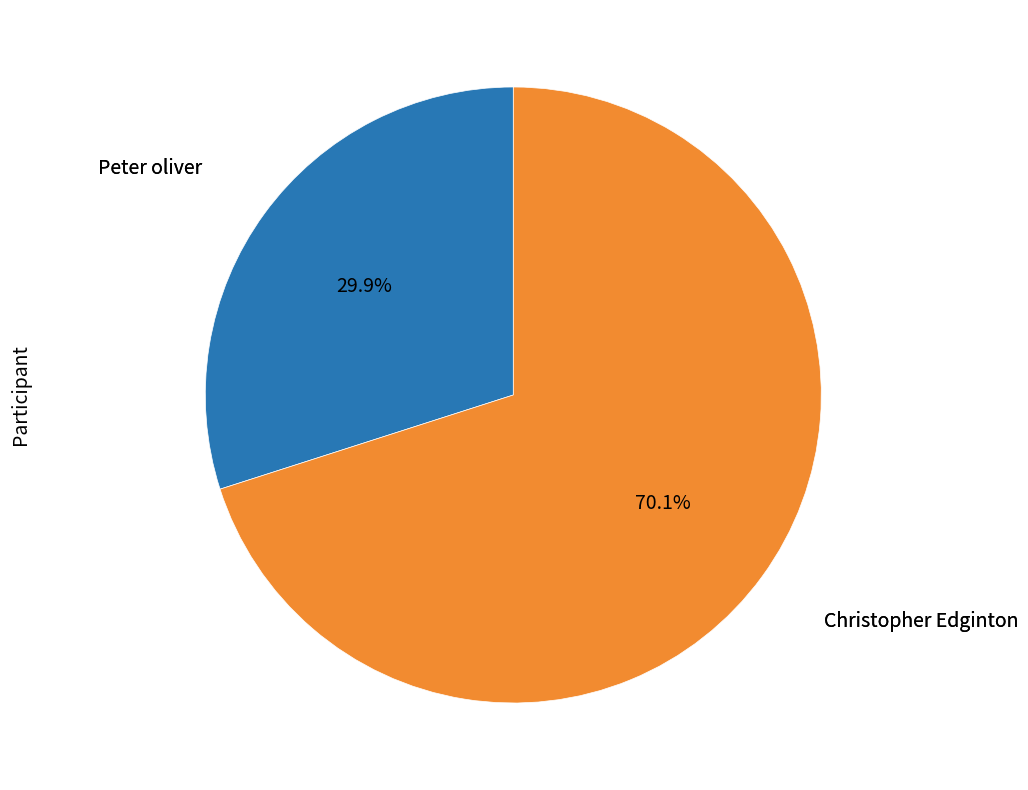

Is there a majority slice in this chart?

Yes